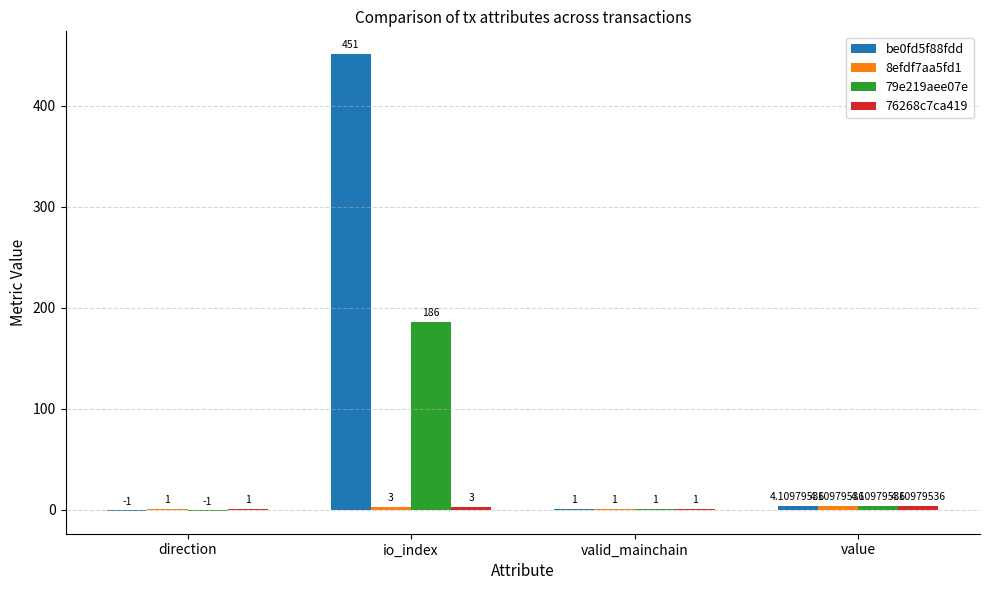

How many values in the 79e219aee07e series exceed 4?

2